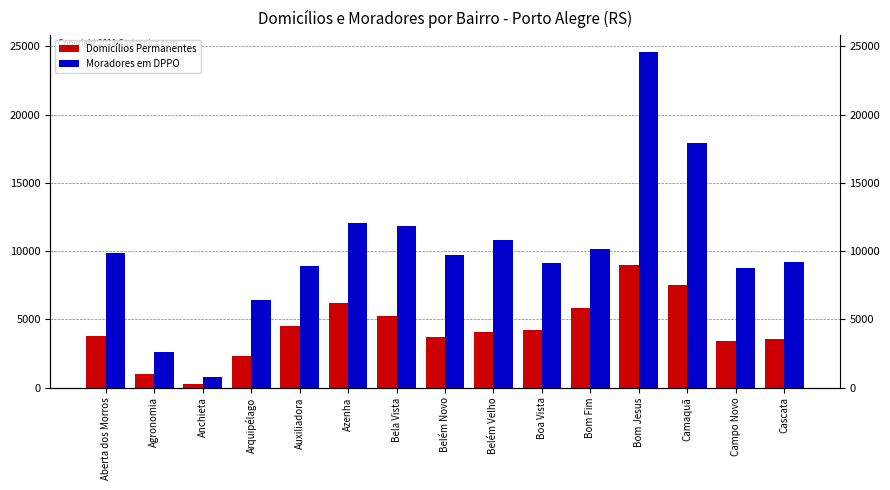

What is the total value across all series at Bom Fim?

15976